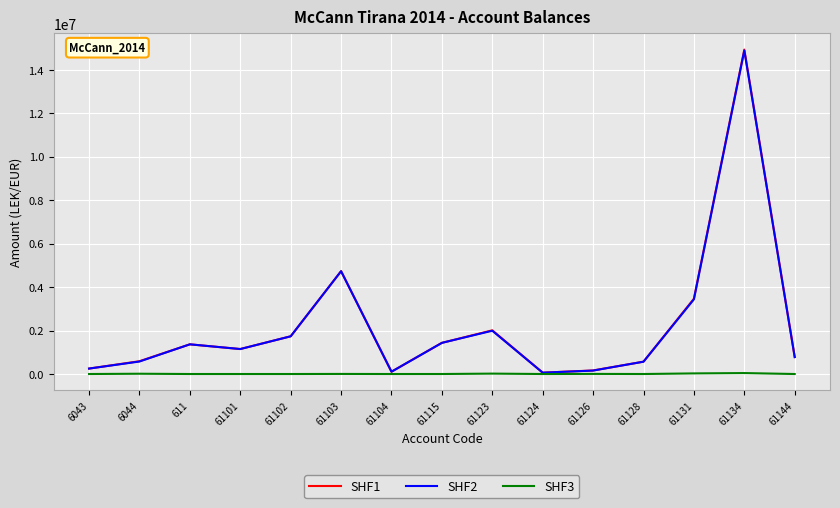

Which series has the widest spread of values?

SHF1